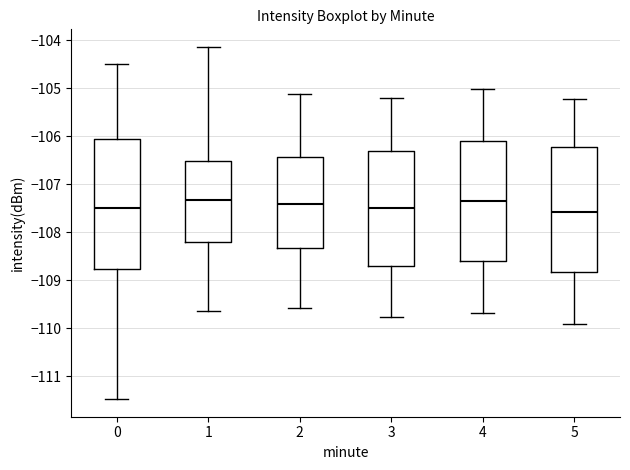

Reading left to right, read every box against the y-axis: the position of its median line, the range the box covers, and the ends of its whiskers. The values are not printed on the chart, so give them approximately, as read against the axis.

0: median -107.5, box -108.8 to -106.1, whiskers -111.5 to -104.5
1: median -107.3, box -108.2 to -106.5, whiskers -109.6 to -104.1
2: median -107.4, box -108.3 to -106.4, whiskers -109.6 to -105.1
3: median -107.5, box -108.7 to -106.3, whiskers -109.8 to -105.2
4: median -107.3, box -108.6 to -106.1, whiskers -109.7 to -105.0
5: median -107.6, box -108.8 to -106.2, whiskers -109.9 to -105.2